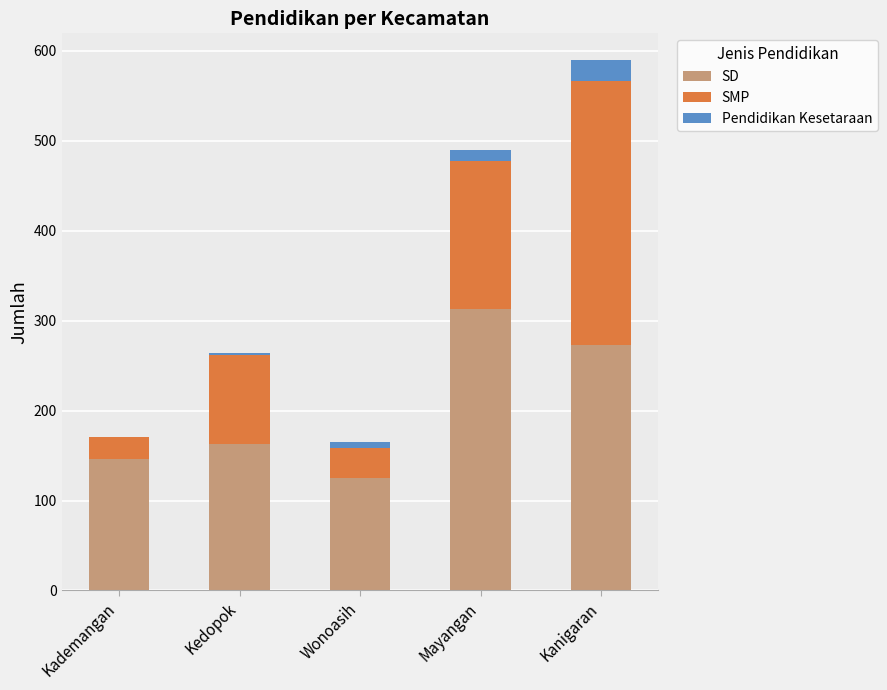

Reading left to right, what are the values for SD?

Kademangan=146	Kedopok=163	Wonoasih=125	Mayangan=313	Kanigaran=273